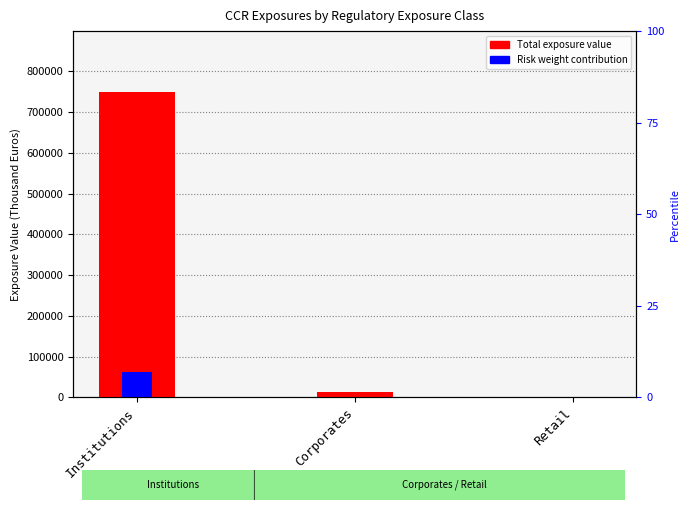

What is the sum of all Risk weight 0.5 values?

62785.3